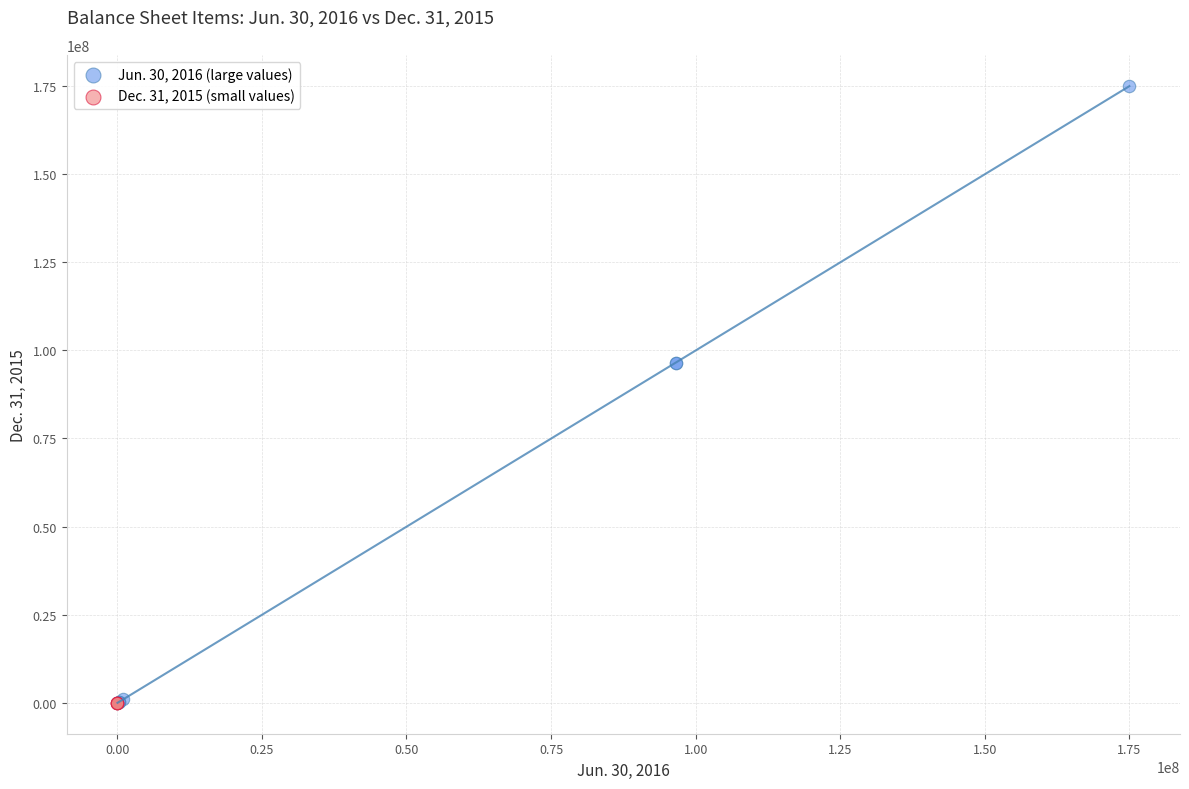

Which series reaches the maximum Y coordinate?

Jun. 30, 2016 (large values)